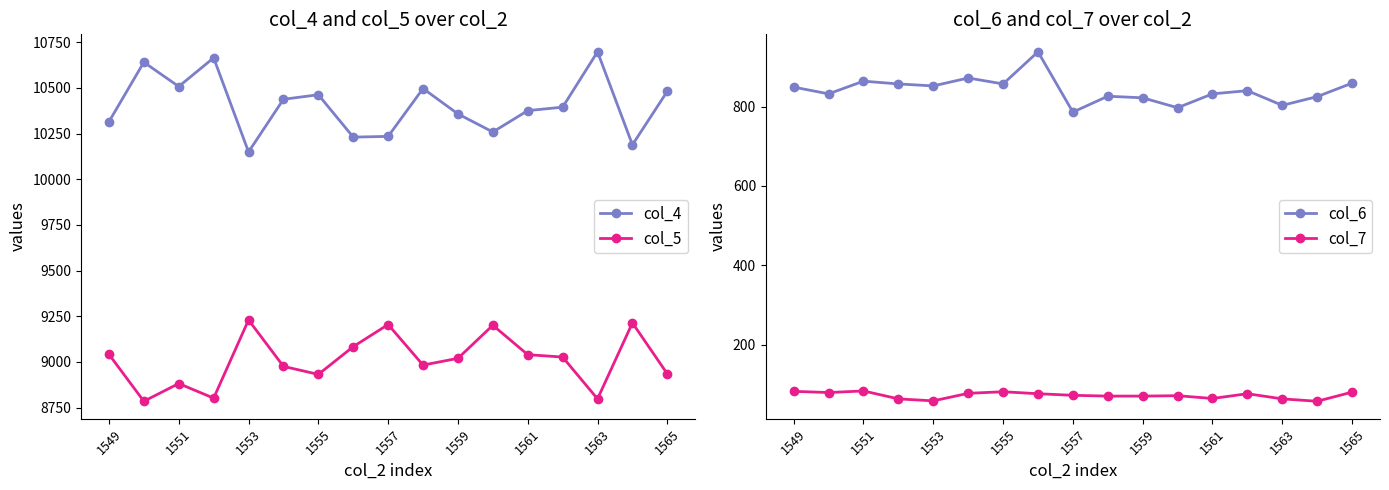

True or false: col_5 and col_4 intersect in this chart.

False